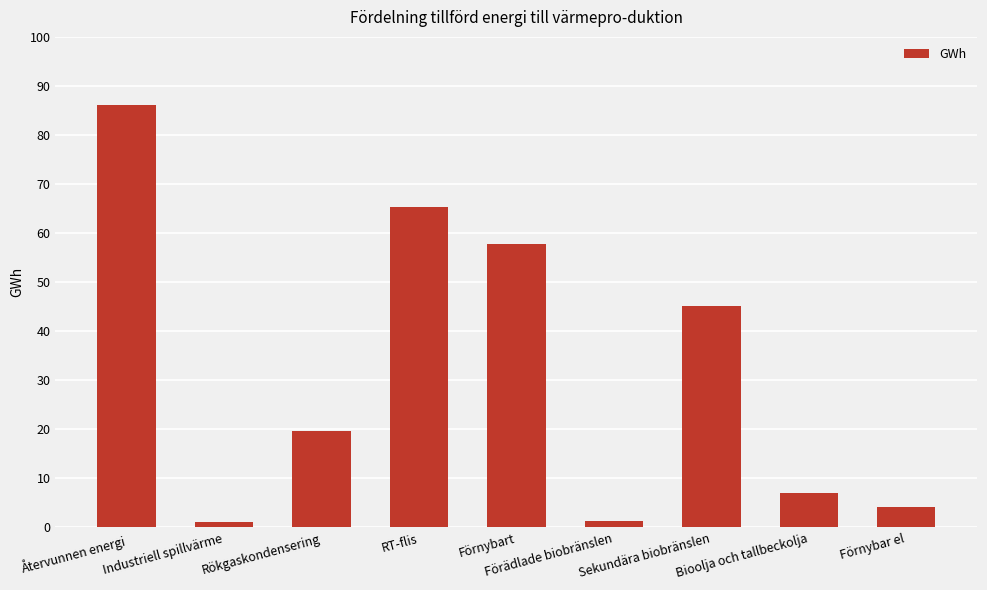

Which has a higher value, Förnybart or RT-flis?

RT-flis